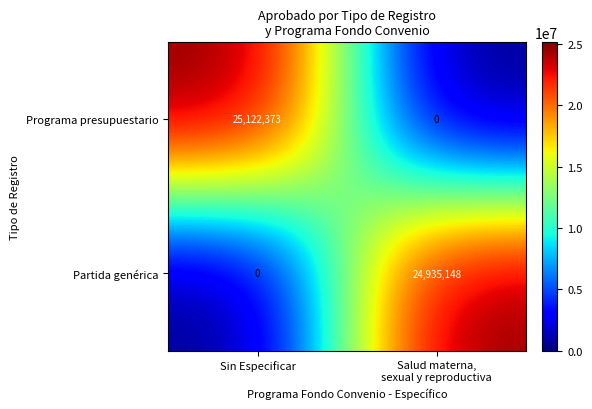

Rank the series by their average value, from lowest to highest.

Partida genérica, Programa presupuestario